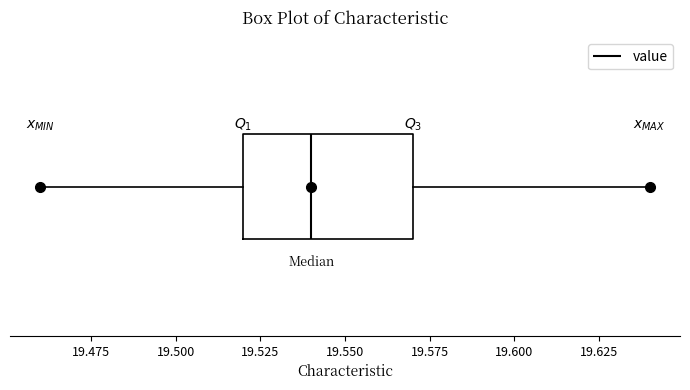

Where does the left whisker of the box end on the x-axis? The values are not printed on the chart, so give them approximately, as read against the axis.

19.46